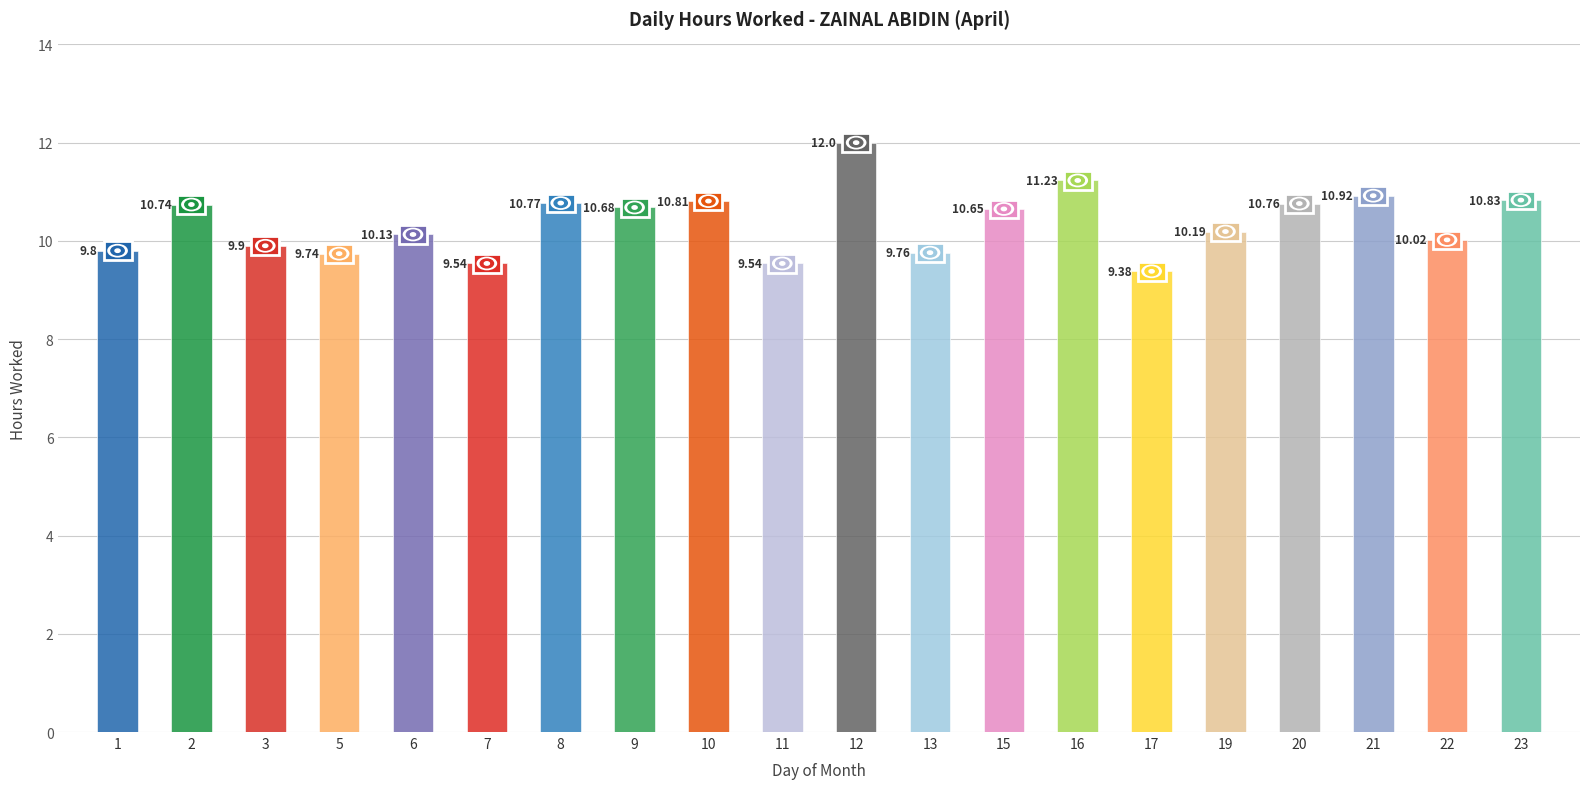

True or false: the data shows 15.7 at 9.

False